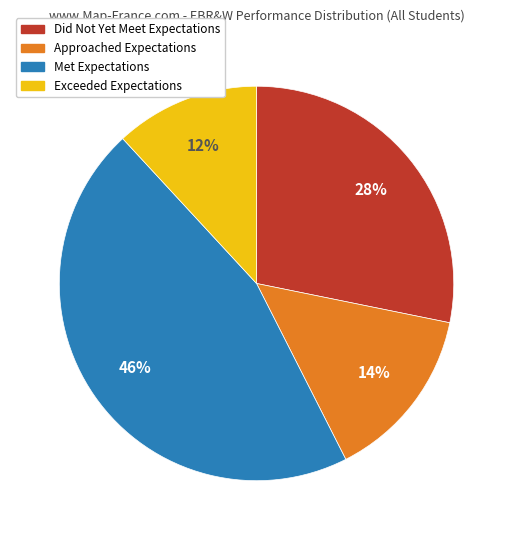

Which slice is the smallest?

Exceeded Expectations